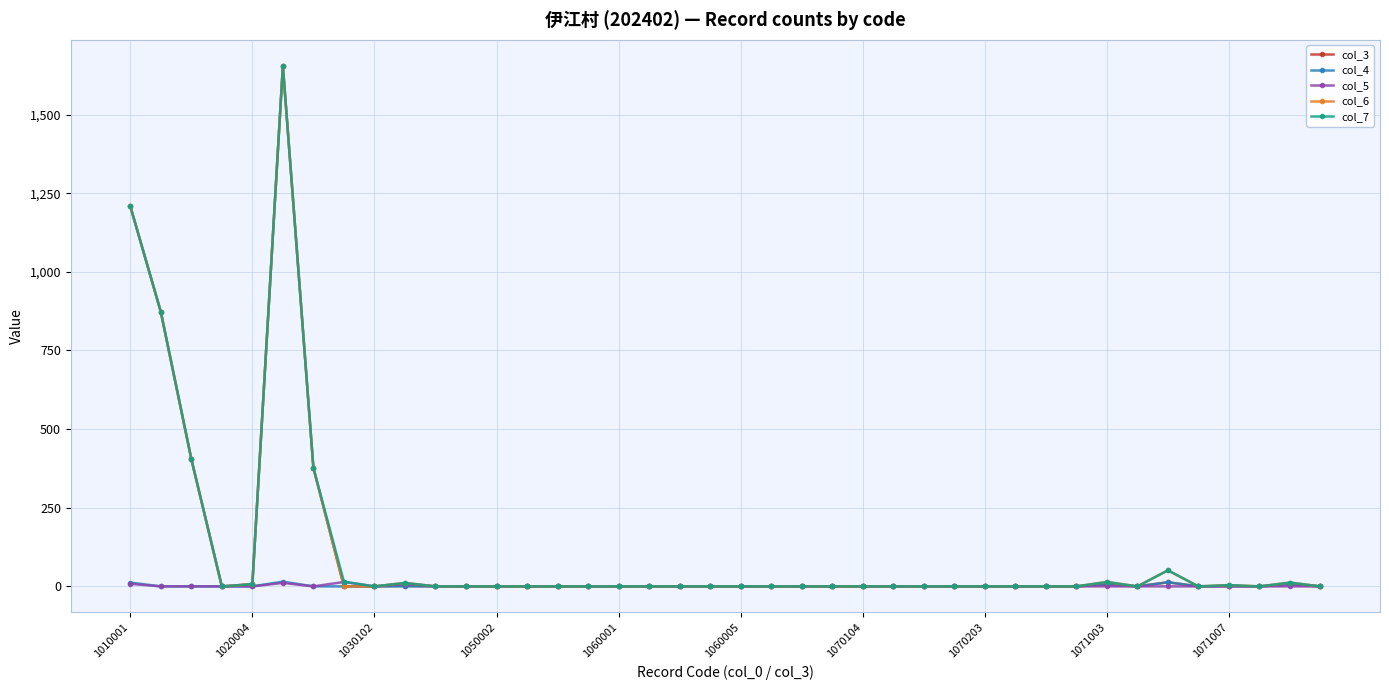

What is the greatest value displayed?

1655